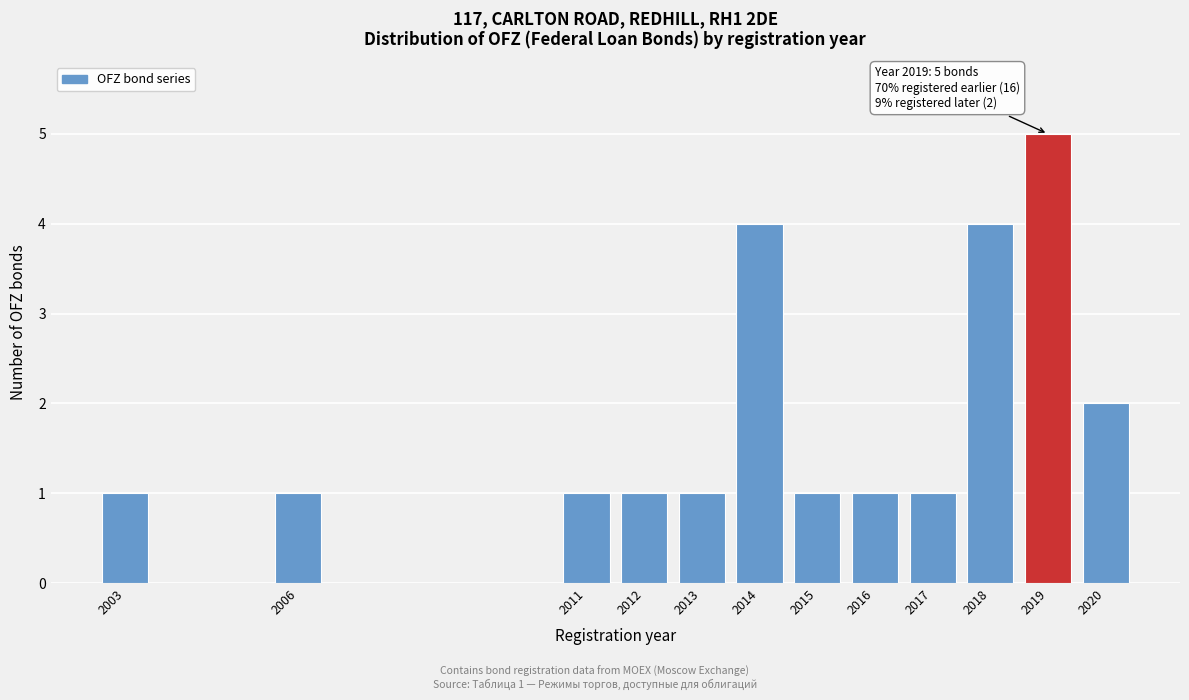

Reading left to right, extract all data points from this chart.

1	1	1	1	1	4	1	1	1	4	5	2